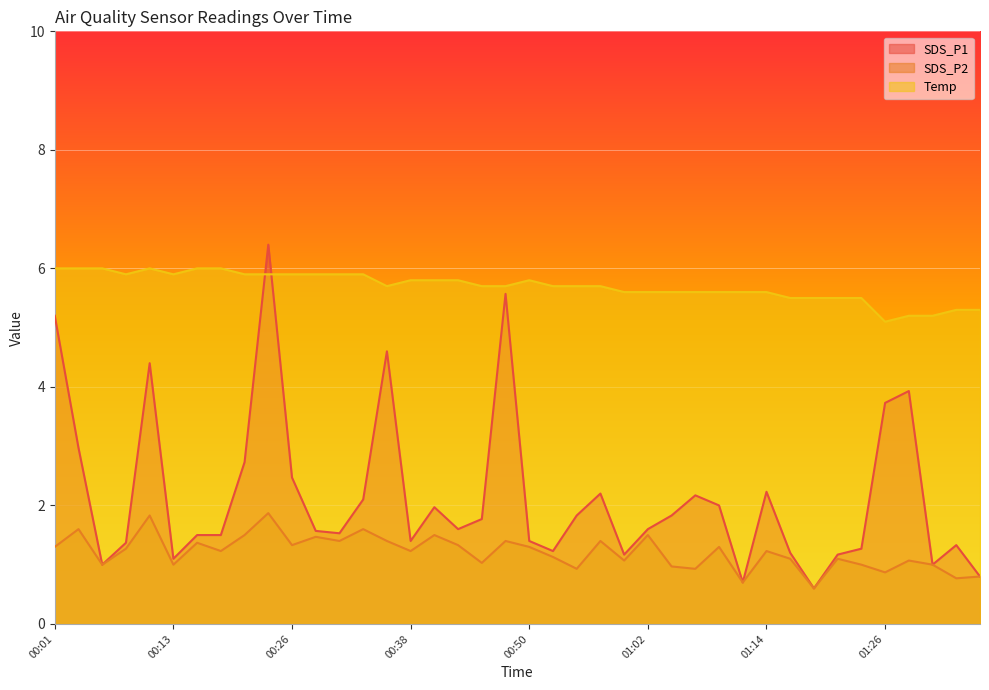

How many data points in SDS_P2 are above 1?

28